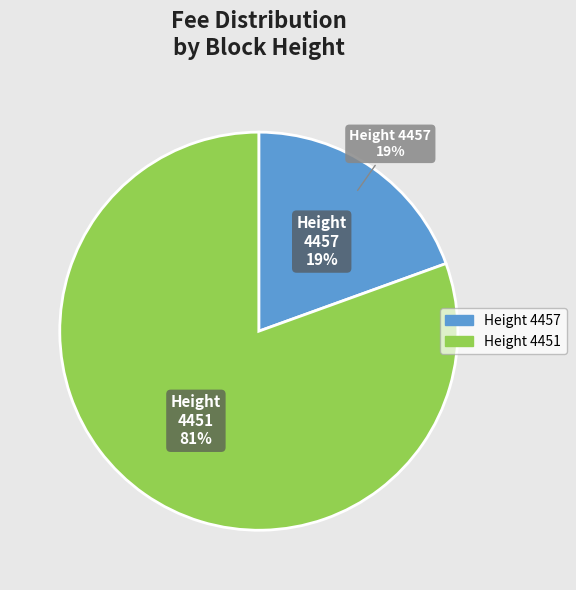

What is the change in value from 4457 to 4451?

+7.3